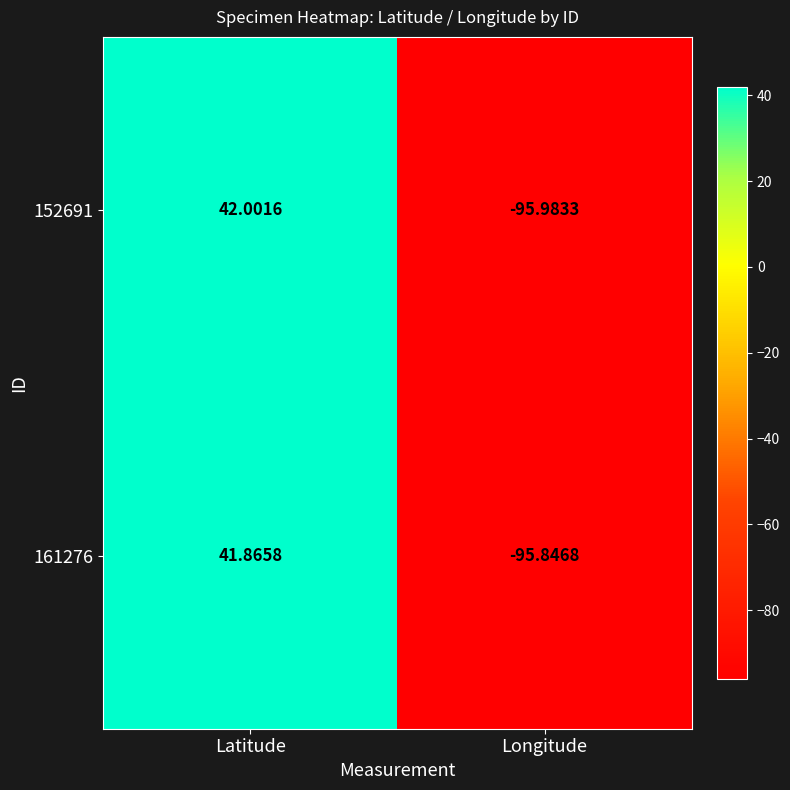

Where is 152691 nearest to the value -26?

Latitude